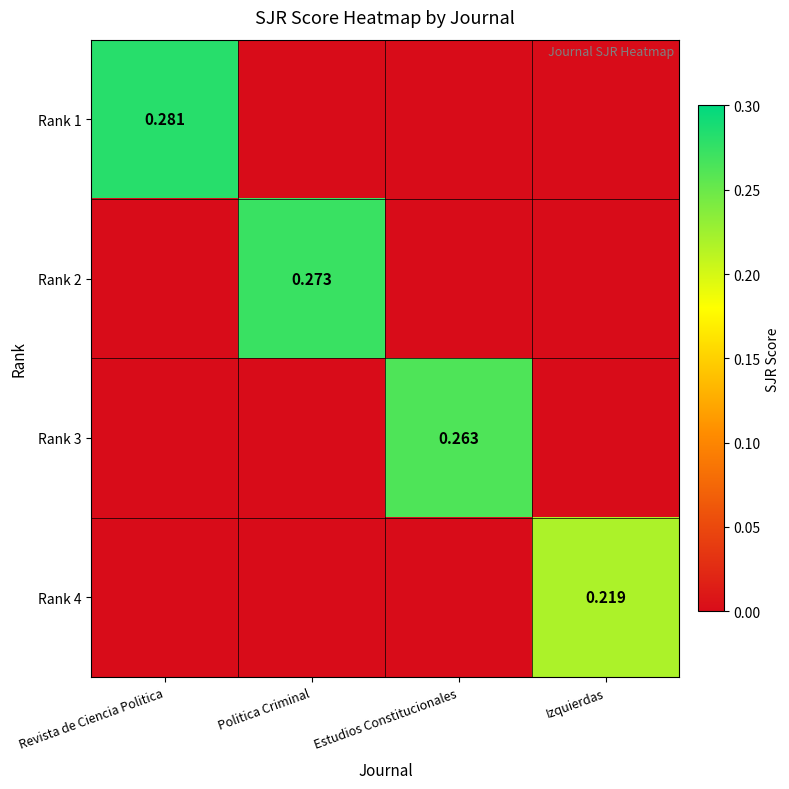

How many values in the Rank 2 series exceed 0?

1